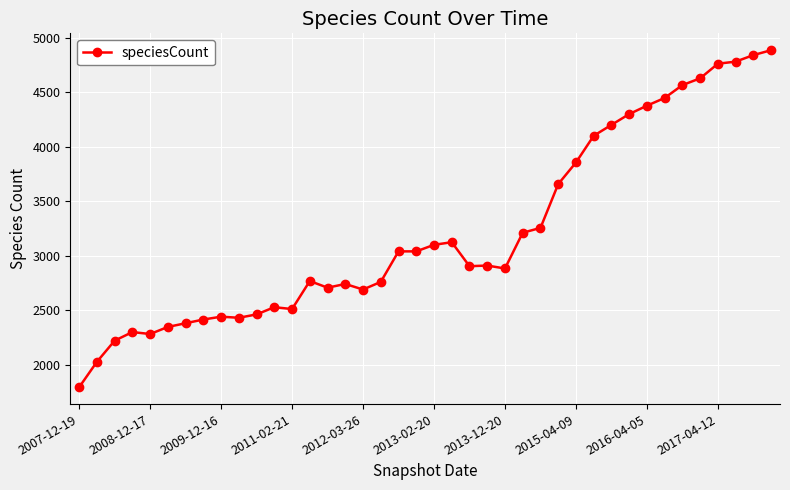

Is this an area chart (filled region under the line)?

No